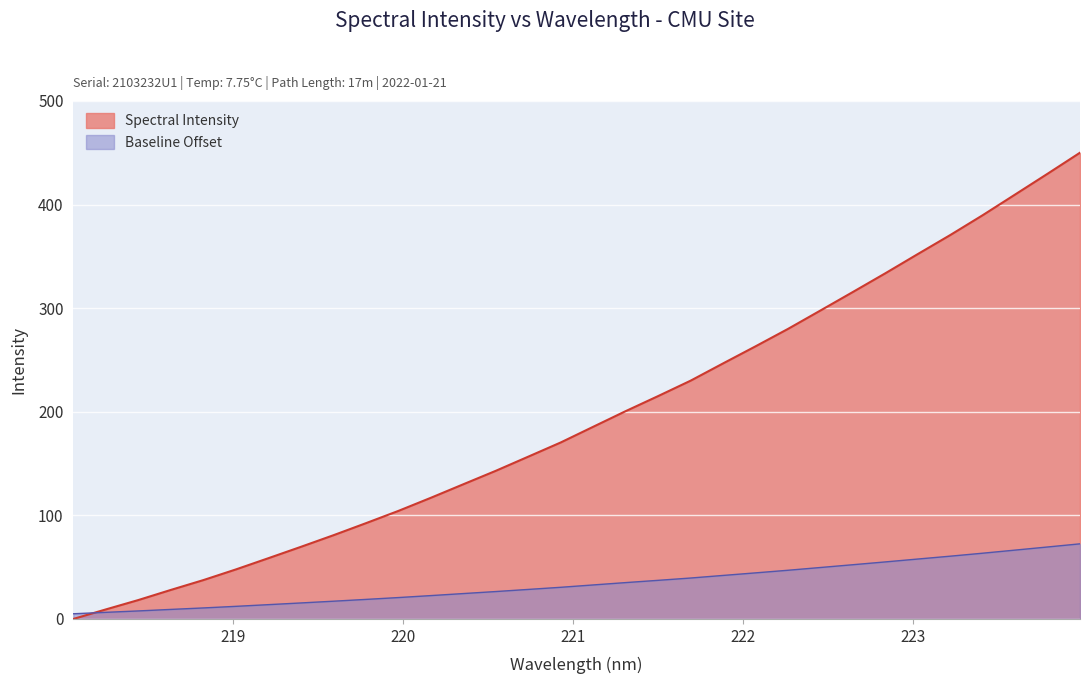

Which series has the widest spread of values?

Spectral Intensity